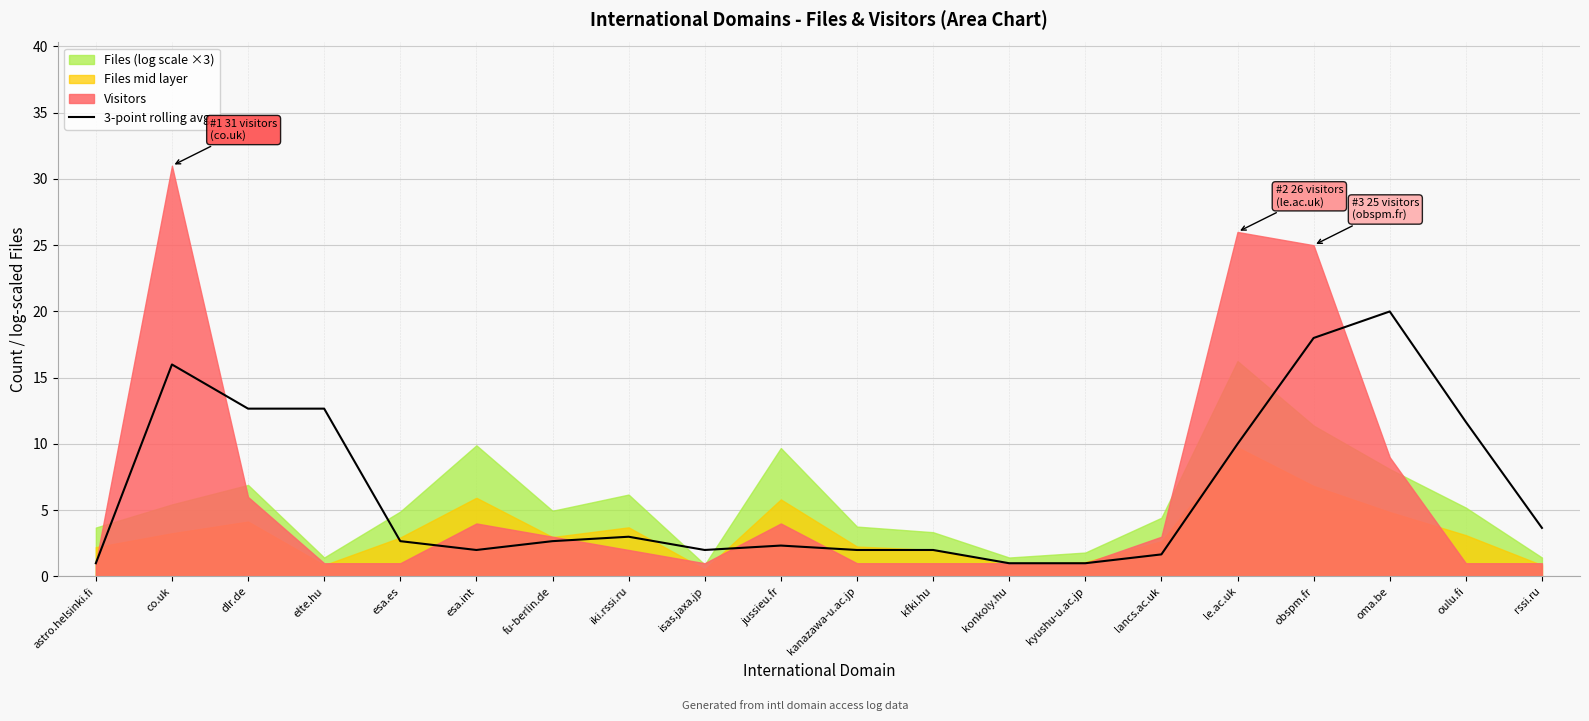

Which label corresponds to the smallest value in the chart?

astro.helsinki.fi